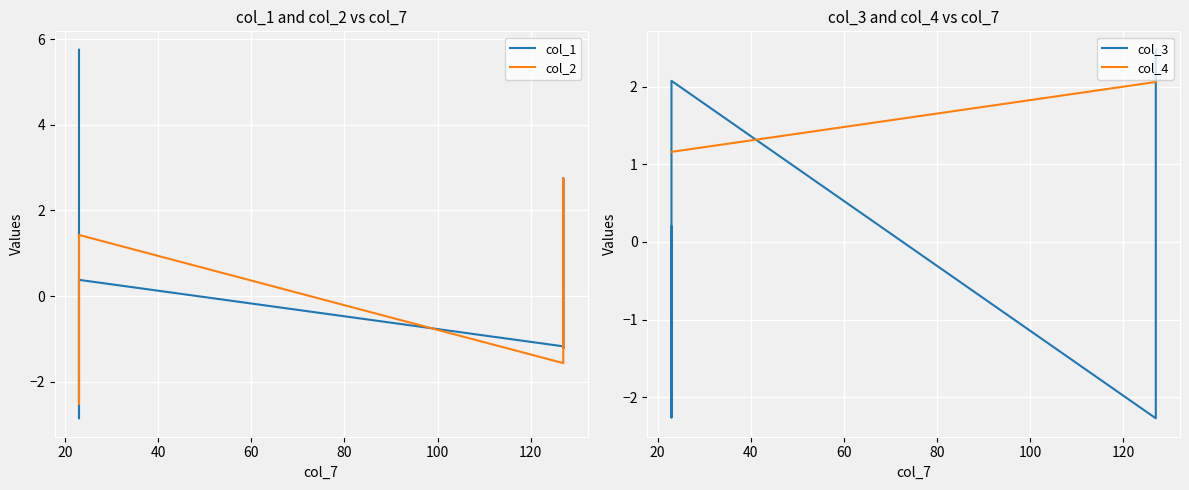

True or false: col_1 has more than 0 points higher than both neighbors.

True